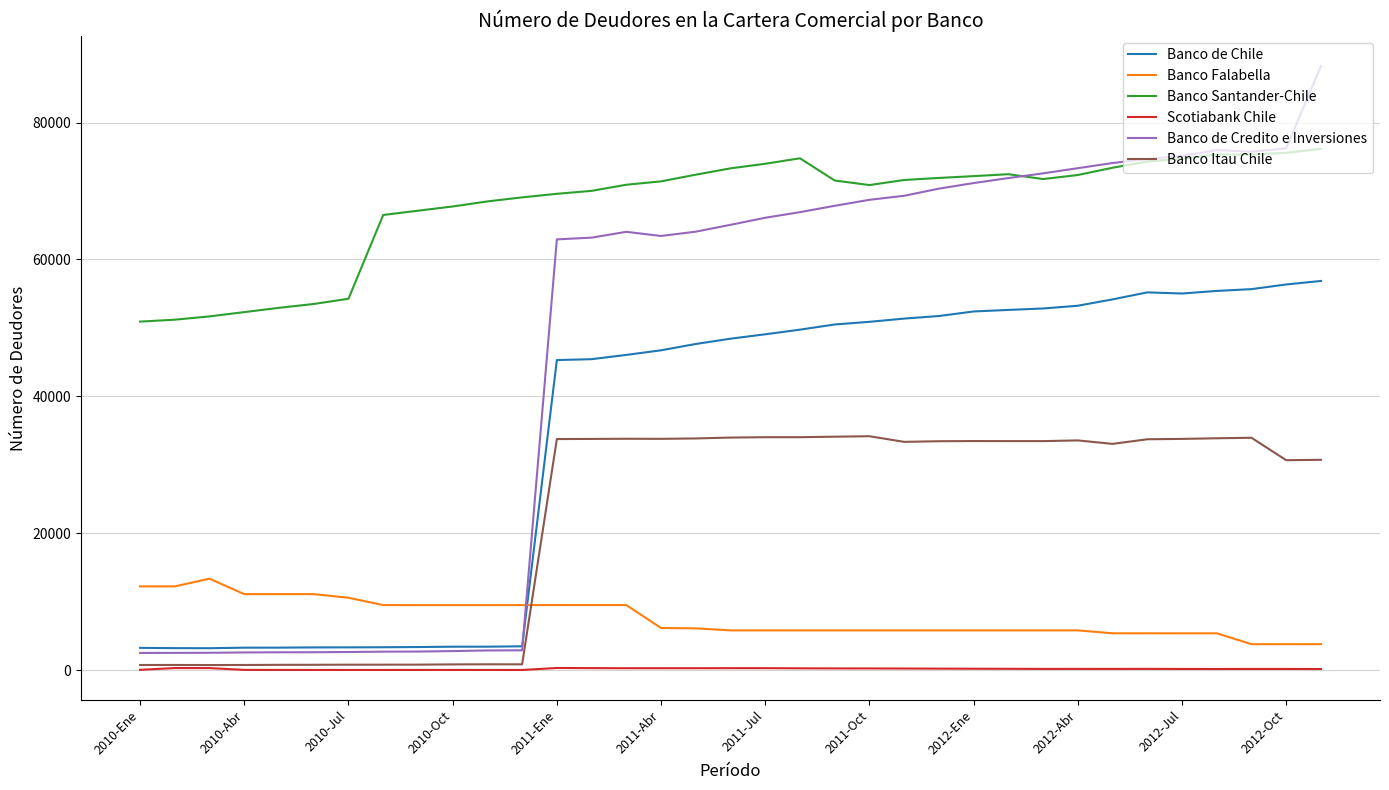

Rank the series by their maximum value, from lowest to highest.

Scotiabank Chile, Banco Falabella, Banco Itau Chile, Banco de Chile, Banco Santander-Chile, Banco de Credito e Inversiones